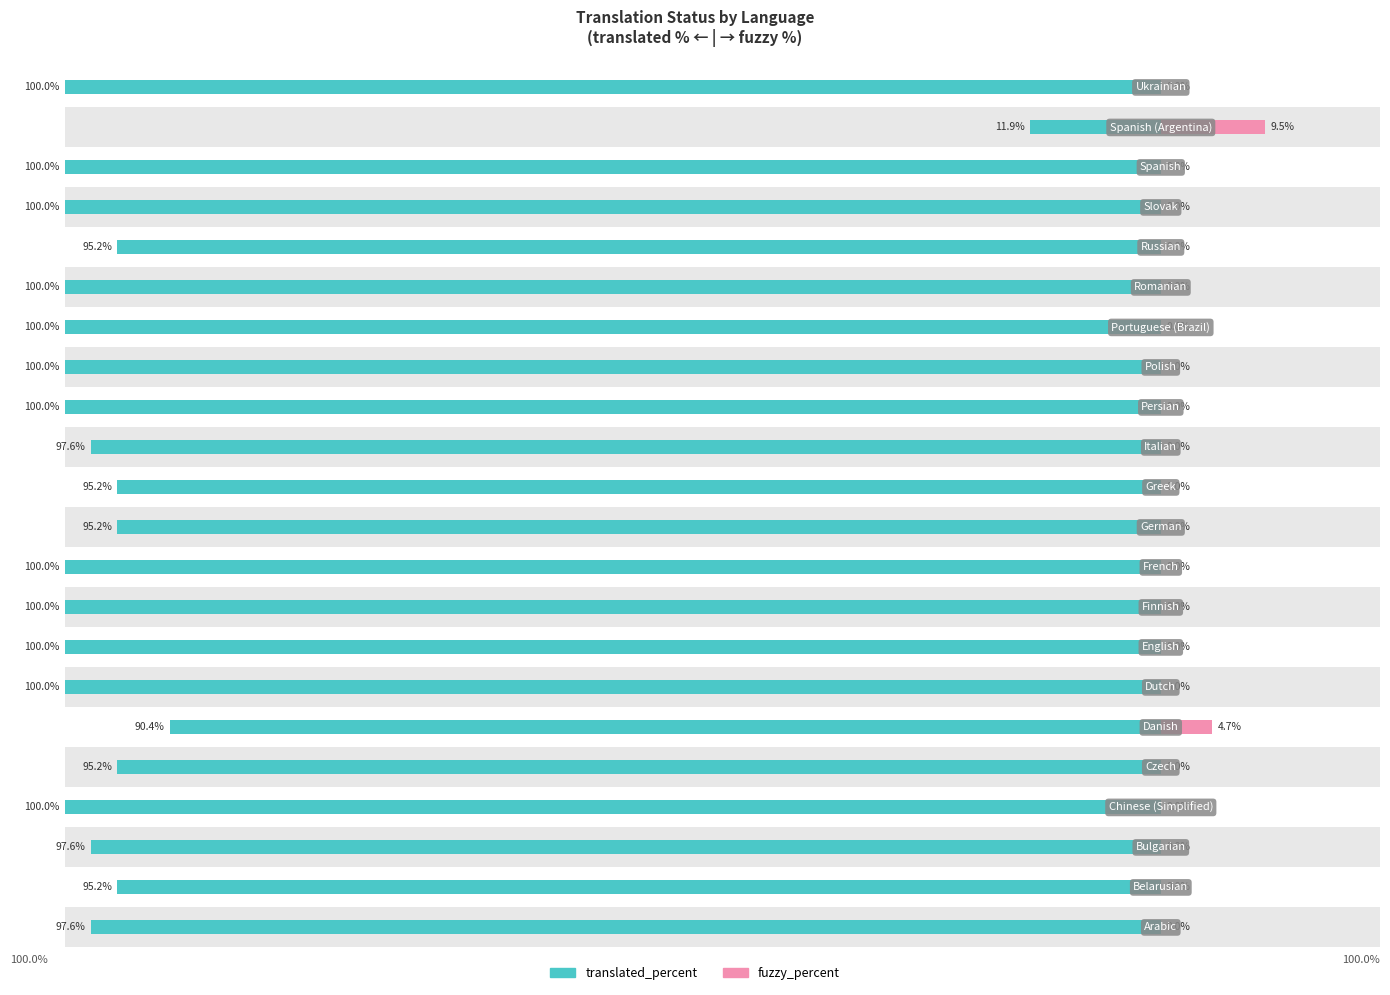

What are all the series names shown in the legend?

translated_percent, fuzzy_percent